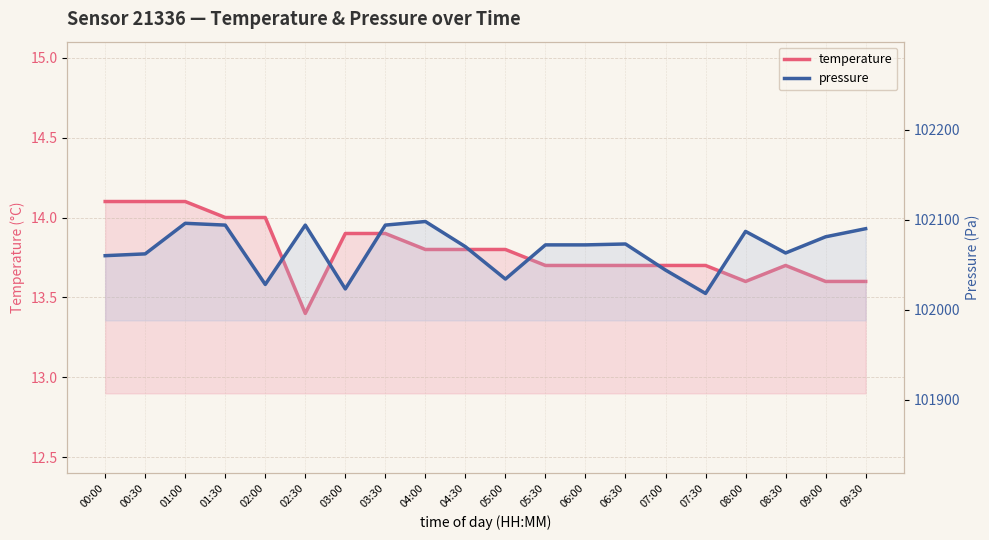

Does the chart have visible grid lines?

Yes